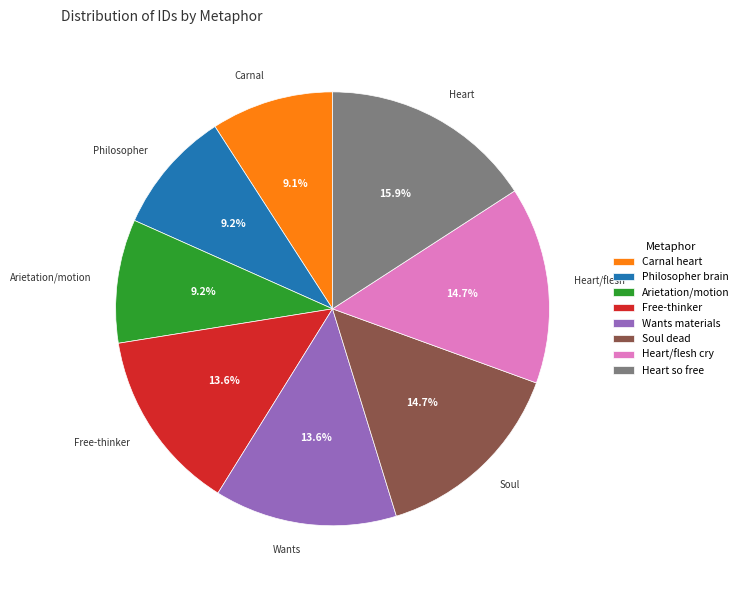

Is there a majority slice in this chart?

No